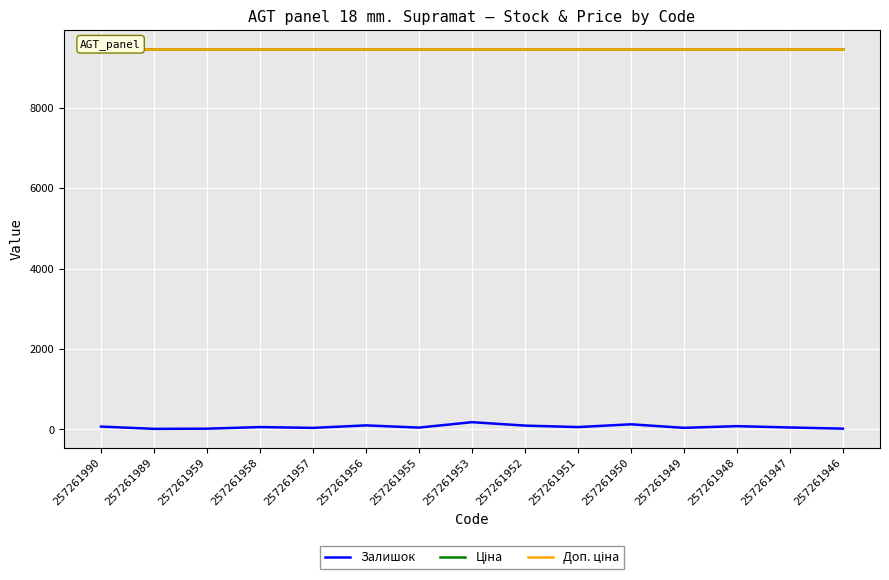

Reading left to right, list all the values displayed in this chart.

Залишок: 257261990=70.0	257261989=14.0	257261959=18.0	257261958=58.0	257261957=38.0	257261956=100.0	257261955=45.0	257261953=180.0	257261952=95.0	257261951=58.0	257261950=127.0	257261949=39.0	257261948=81.0	257261947=48.0	257261946=19.0
Ціна: 257261990=9458.9	257261989=9458.9	257261959=9458.9	257261958=9458.9	257261957=9458.9	257261956=9458.9	257261955=9458.9	257261953=9458.9	257261952=9458.9	257261951=9458.9	257261950=9458.9	257261949=9458.9	257261948=9458.9	257261947=9458.9	257261946=9458.9
Доп. ціна: 257261990=9458.9	257261989=9458.9	257261959=9458.9	257261958=9458.9	257261957=9458.9	257261956=9458.9	257261955=9458.9	257261953=9458.9	257261952=9458.9	257261951=9458.9	257261950=9458.9	257261949=9458.9	257261948=9458.9	257261947=9458.9	257261946=9458.9